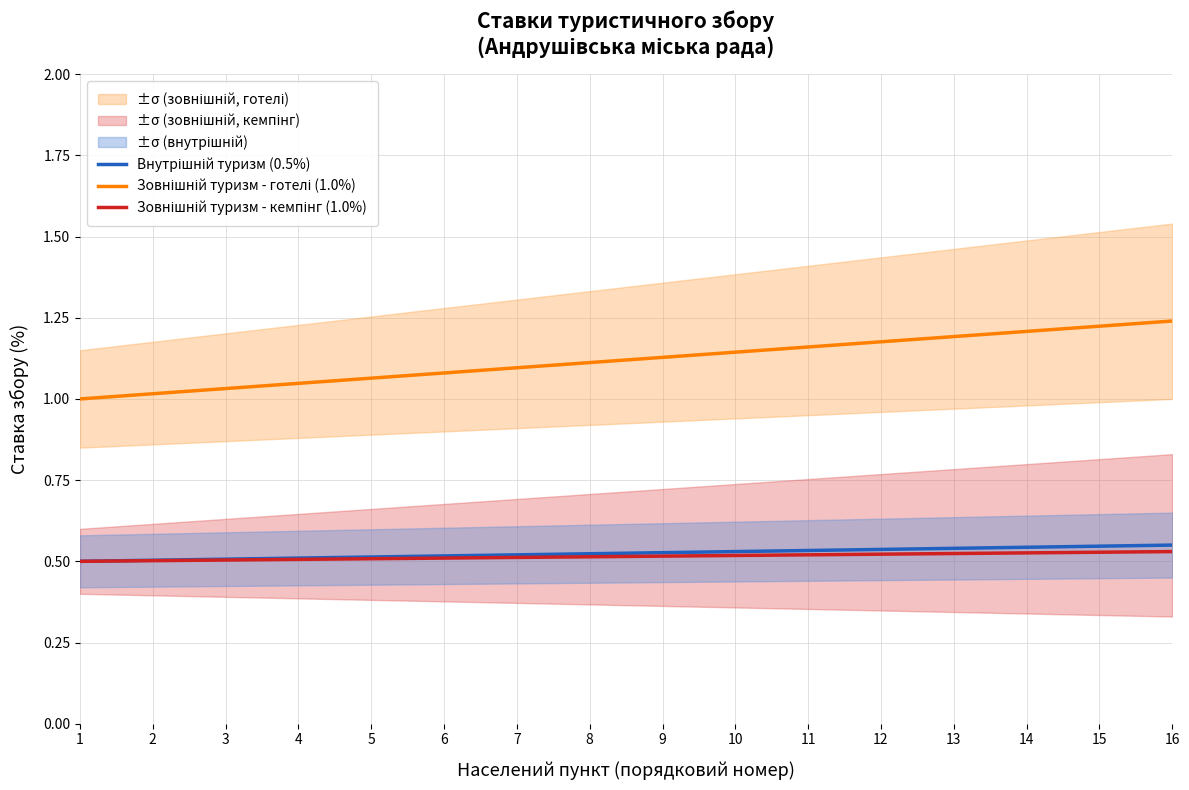

What is the sum of all Внутрішній туризм (0.5%) values?

8.4